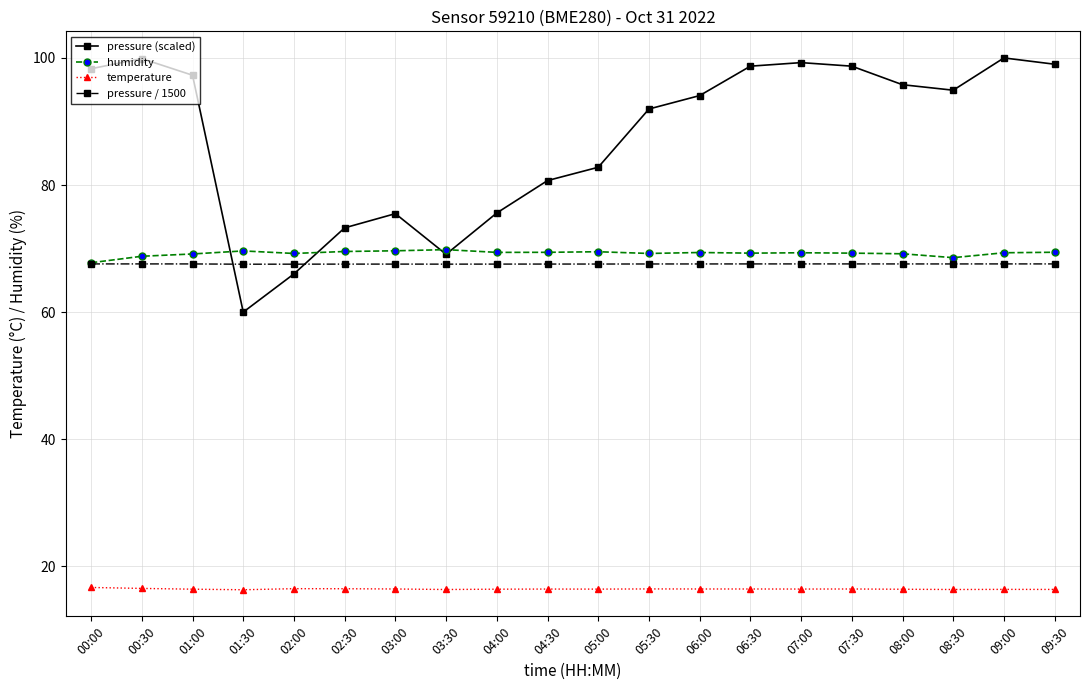

Is it true that temperature equals 16.3 at 01:30?

True